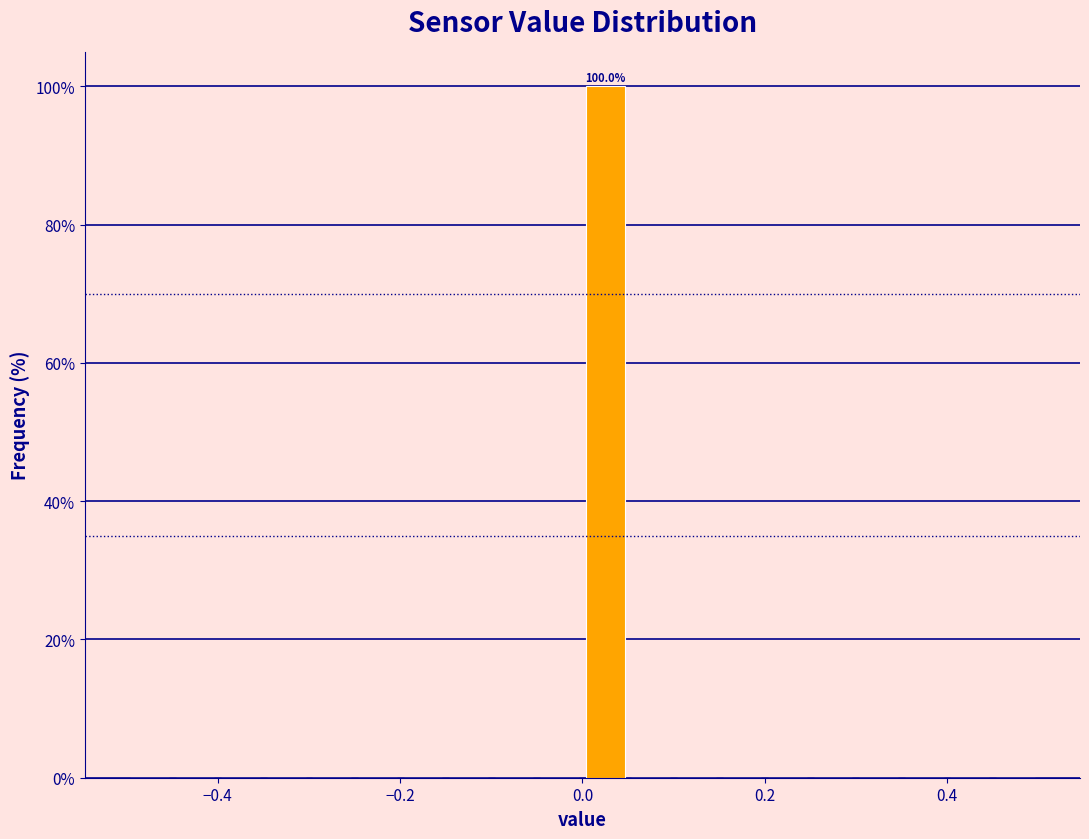

Read against the x-axis, roughly where is the centre of the tallest bar?

0.02